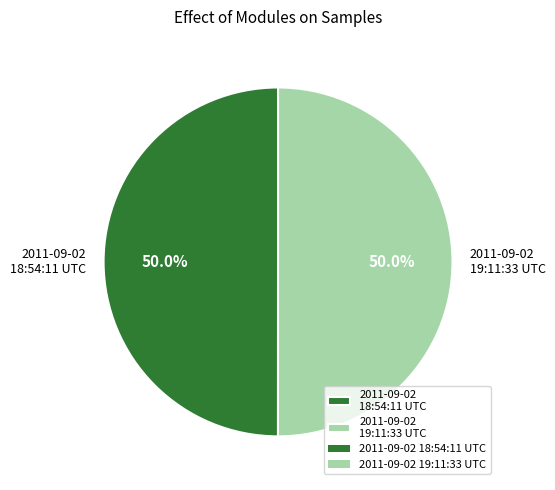

Approximately how many times larger is the value at 2011-09-02 19:11:33 UTC compared to 2011-09-02 18:54:11 UTC?

1.0